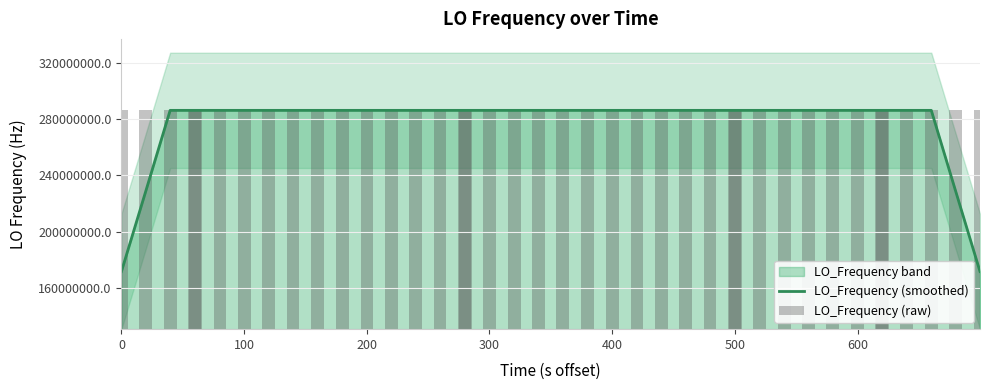

Which series has the largest total across all categories?

LO_Frequency (smoothed)